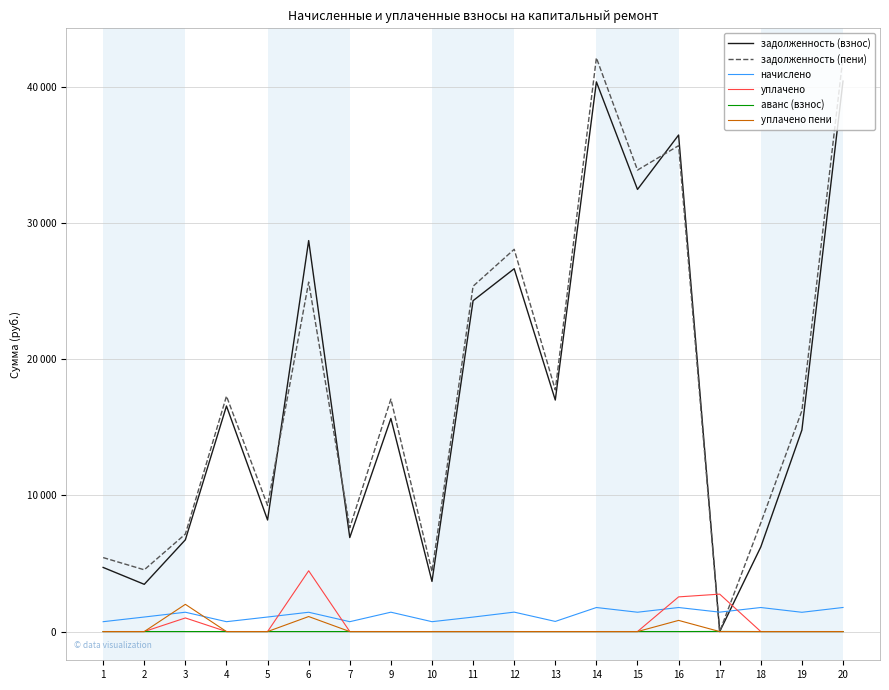

At which category is the sum across all series the highest?

20